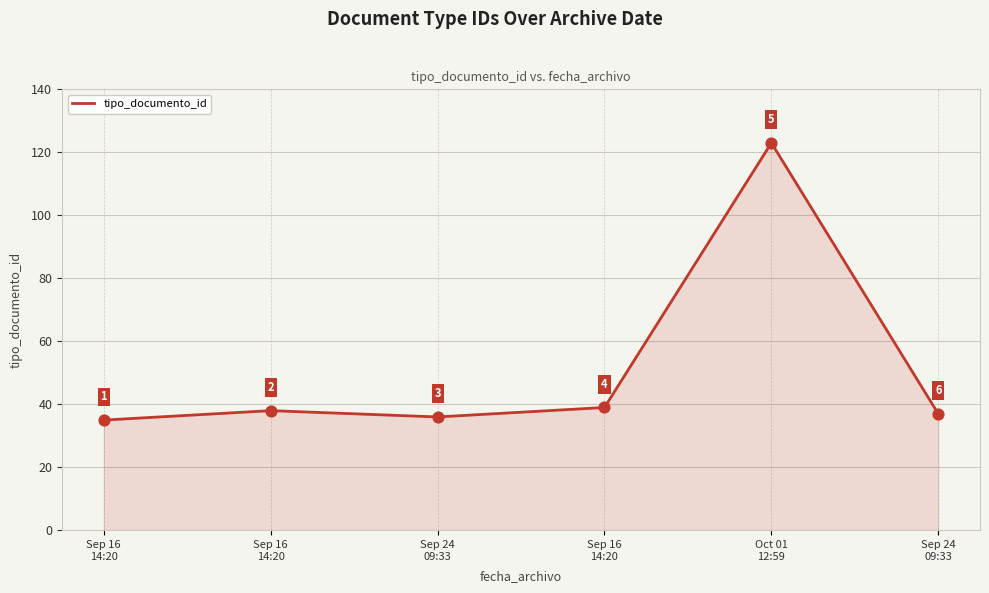

Between Sep 16
14:20 and Sep 24
09:33, which is larger?

Sep 24
09:33